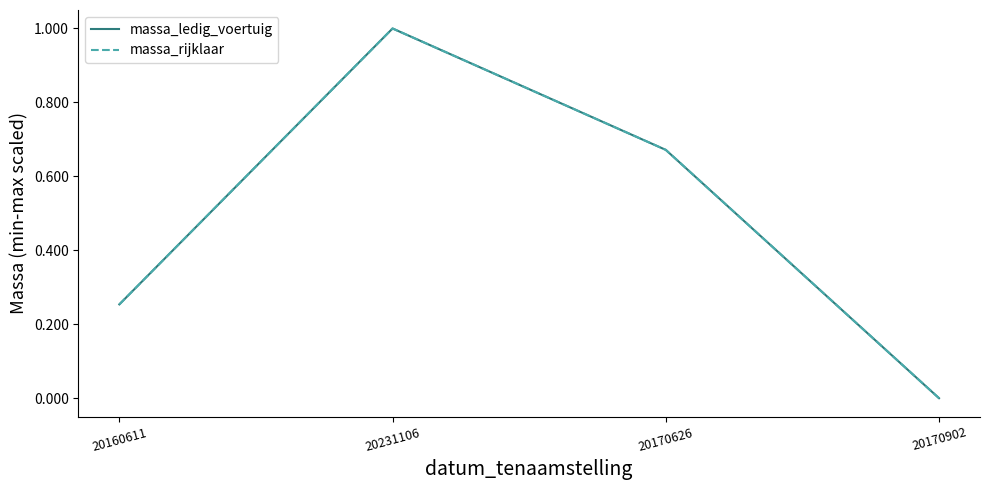

True or false: massa_ledig_voertuig has a value of 0.6 at 20170902.

False